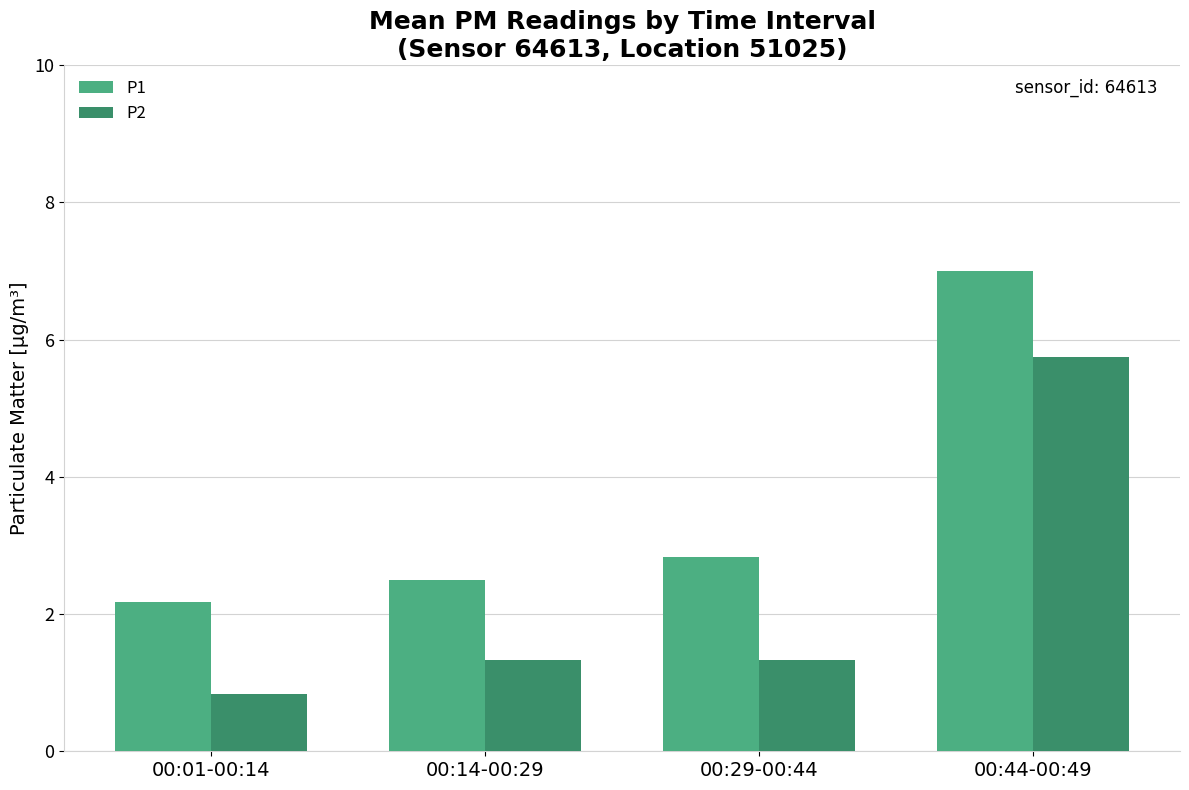

What is the smallest value displayed?

0.8